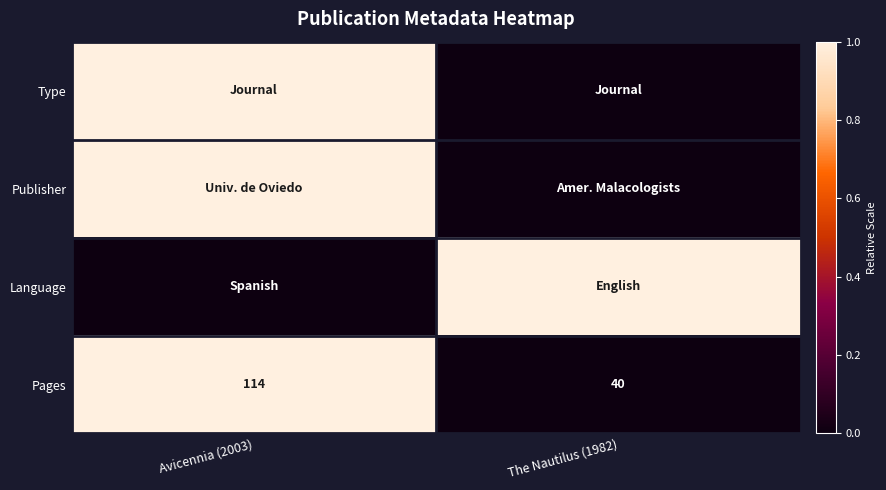

The Pages series shows 40 at The Nautilus (1982). True or false?

True